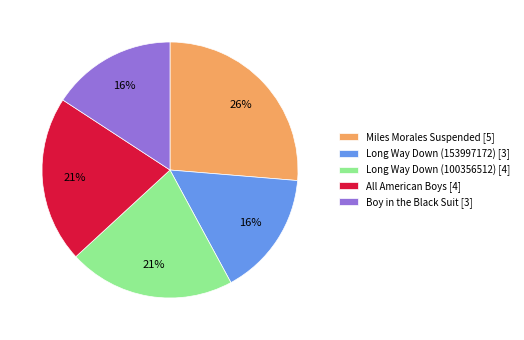

True or false: Boy in the Black Suit accounts for 23% of the total.

False